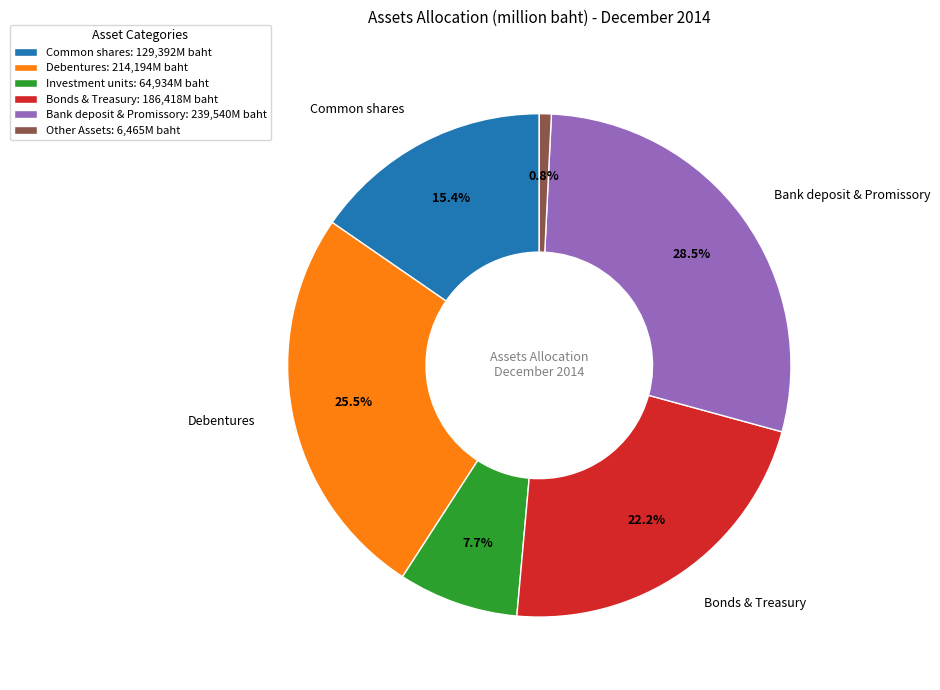

Combined, what portion of the pie is Common shares and Other Assets?

16.2%